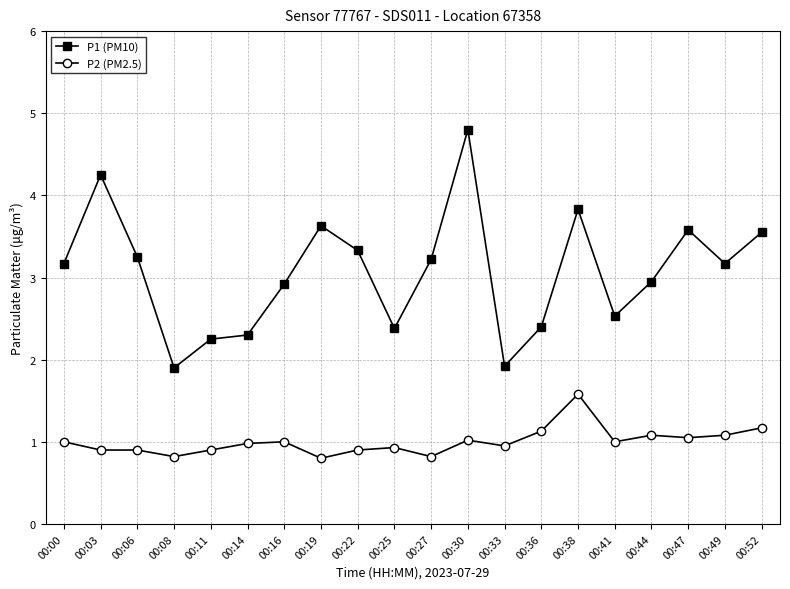

Where does the P1 (PM10) series first go above 3?

00:00